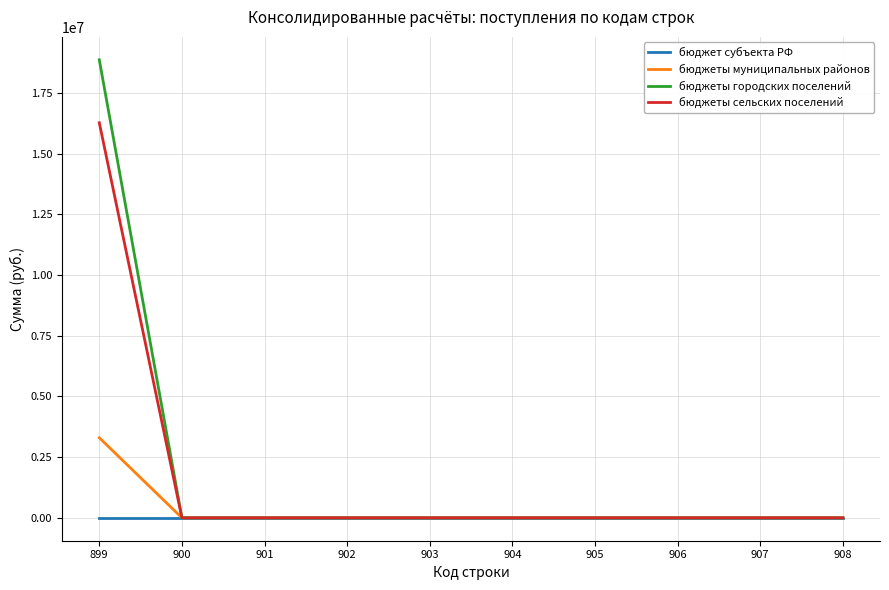

What is the average value of the бюджеты сельских поселений series?

1627310.9